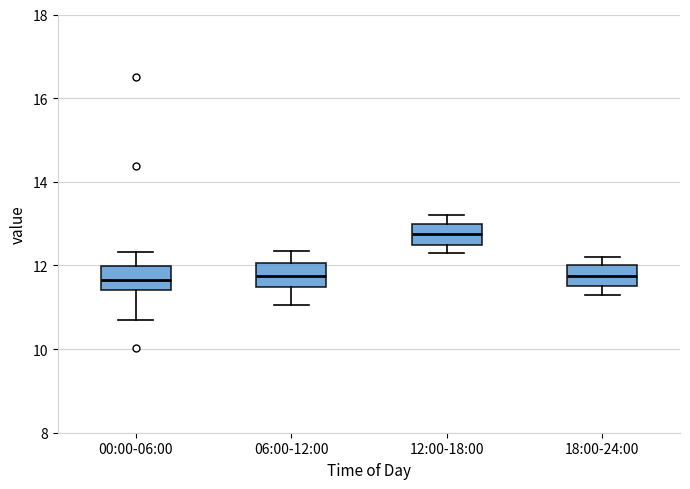

Reading left to right, transcribe this box plot: for each box, give where its median line is, the range the box spans, and where its two whiskers end, as read against the y-axis. The values are not printed on the chart, so give them approximately, as read against the axis.

00:00-06:00: median 11.6, box 11.4 to 12.0, whiskers 10.8 to 12.4
06:00-12:00: median 11.8, box 11.4 to 12.0, whiskers 11.0 to 12.4
12:00-18:00: median 12.8, box 12.6 to 13.0, whiskers 12.4 to 13.2
18:00-24:00: median 11.8, box 11.6 to 12.0, whiskers 11.4 to 12.2